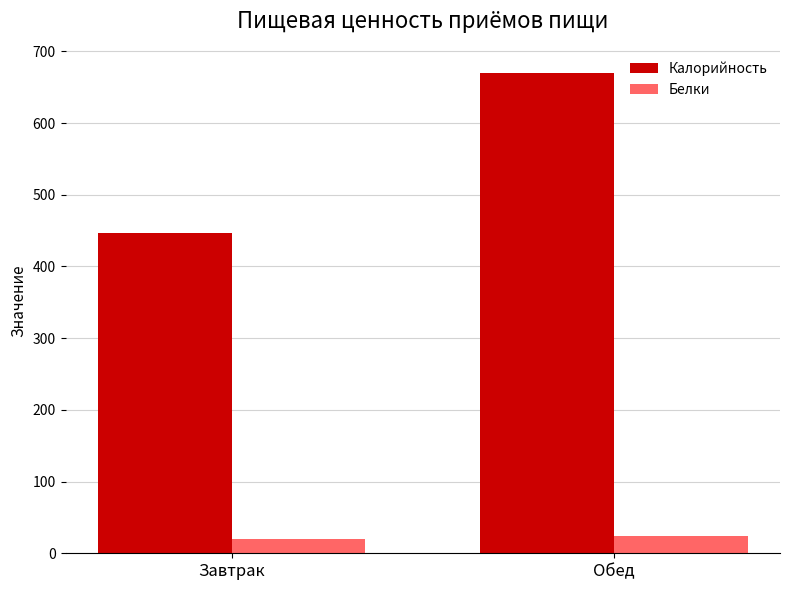

What position from the right is Завтрак?

2